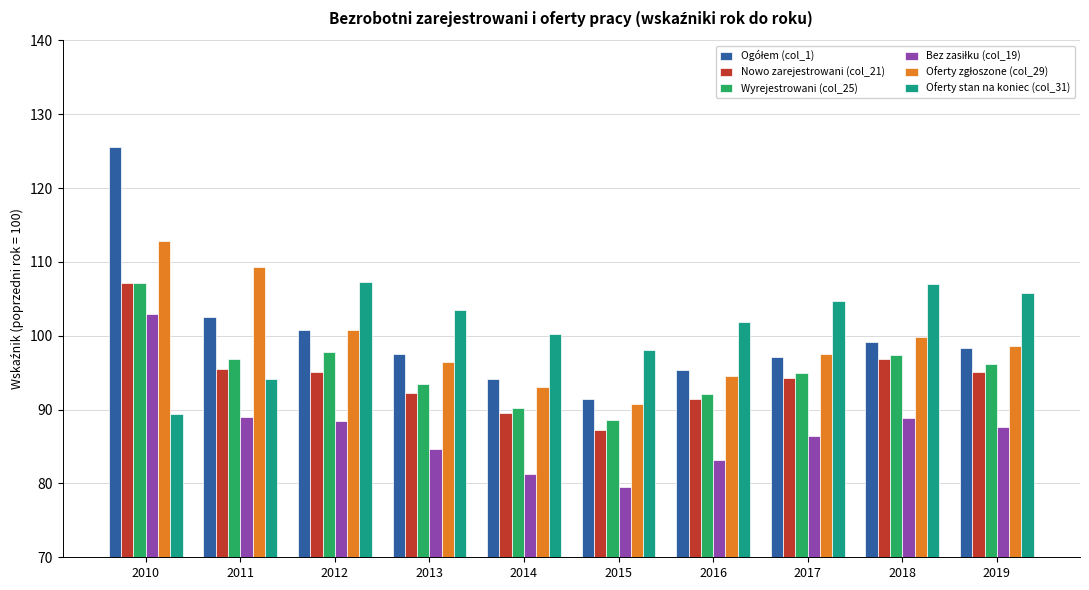

Is it true that Oferty stan na koniec (col_31) equals 107.0 at 2018?

True